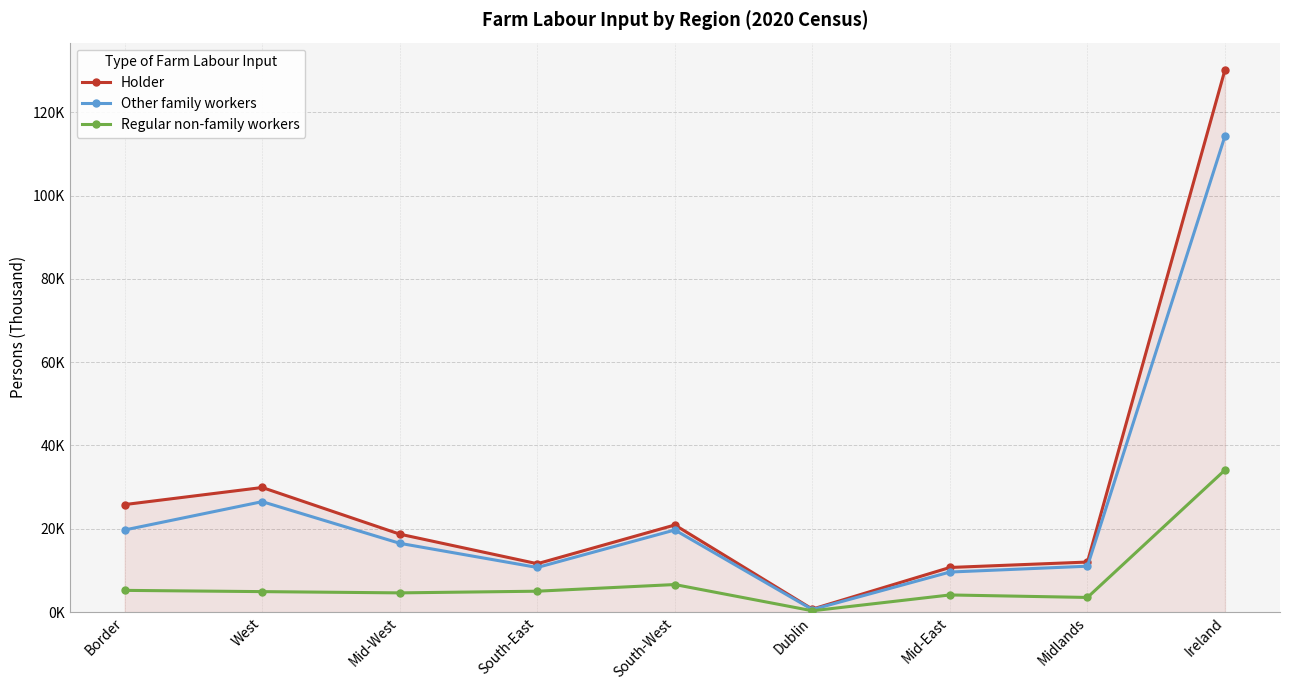

Reading left to right, extract all data points from this chart.

Holder: Border=25.8	West=29.9	Mid-West=18.7	South-East=11.6	South-West=20.9	Dublin=0.7	Mid-East=10.7	Midlands=12.0	Ireland=130.2
Other family workers: Border=19.7	West=26.5	Mid-West=16.5	South-East=10.7	South-West=19.7	Dublin=0.6	Mid-East=9.6	Midlands=11.0	Ireland=114.3
Regular non-family workers: Border=5.2	West=4.9	Mid-West=4.6	South-East=5.0	South-West=6.6	Dublin=0.3	Mid-East=4.1	Midlands=3.5	Ireland=34.1